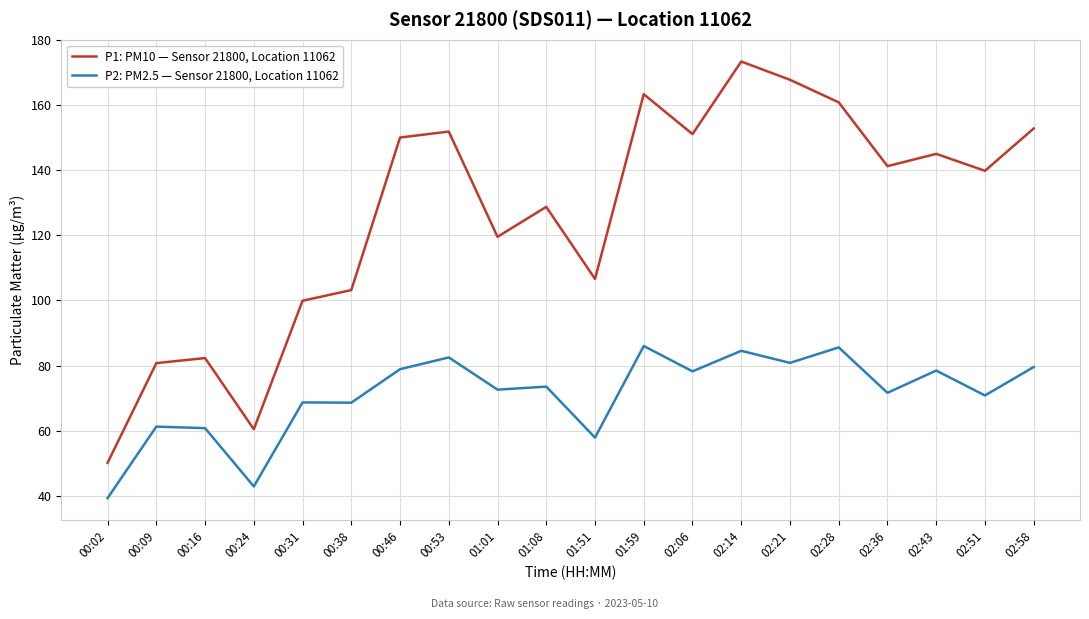

At which category does P1: PM10 — Sensor 21800, Location 11062 reach its first local peak?

00:16